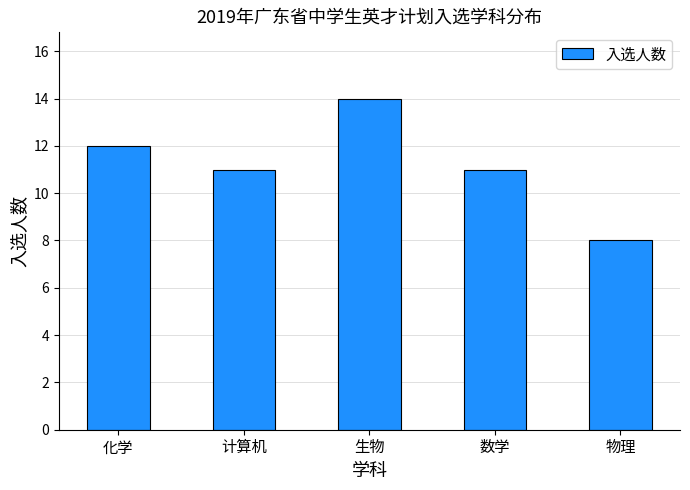

Are the bars horizontal?

No